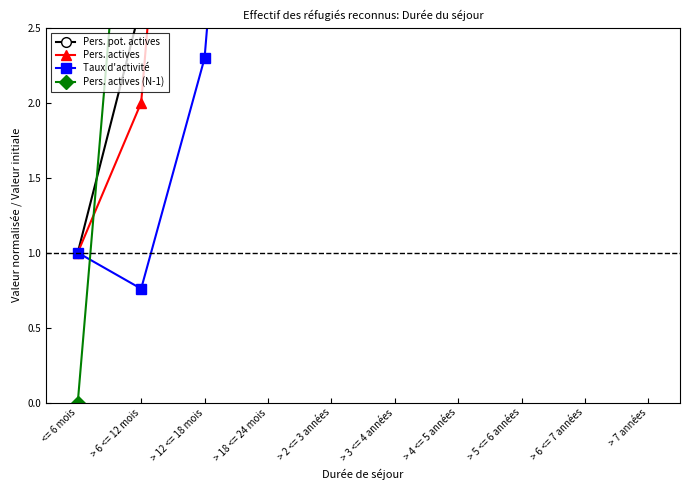

Reading left to right, extract all data points from this chart.

Pers. pot. actives: 1.0	2.7	3.0	11.4	19.8	11.7	11.2	14.1	11.3	11.1
Pers. actives: 1.0	2.0	7.0	84.0	379.0	466.0	588.0	907.0	824.0	1049.0
Taux d'activité: 1.0	0.8	2.3	7.4	19.1	39.8	52.4	64.2	73.2	94.3
Pers. actives (N-1): 0.0	5.0	25.0	90.0	220.0	354.0	708.0	715.0	567.0	379.0